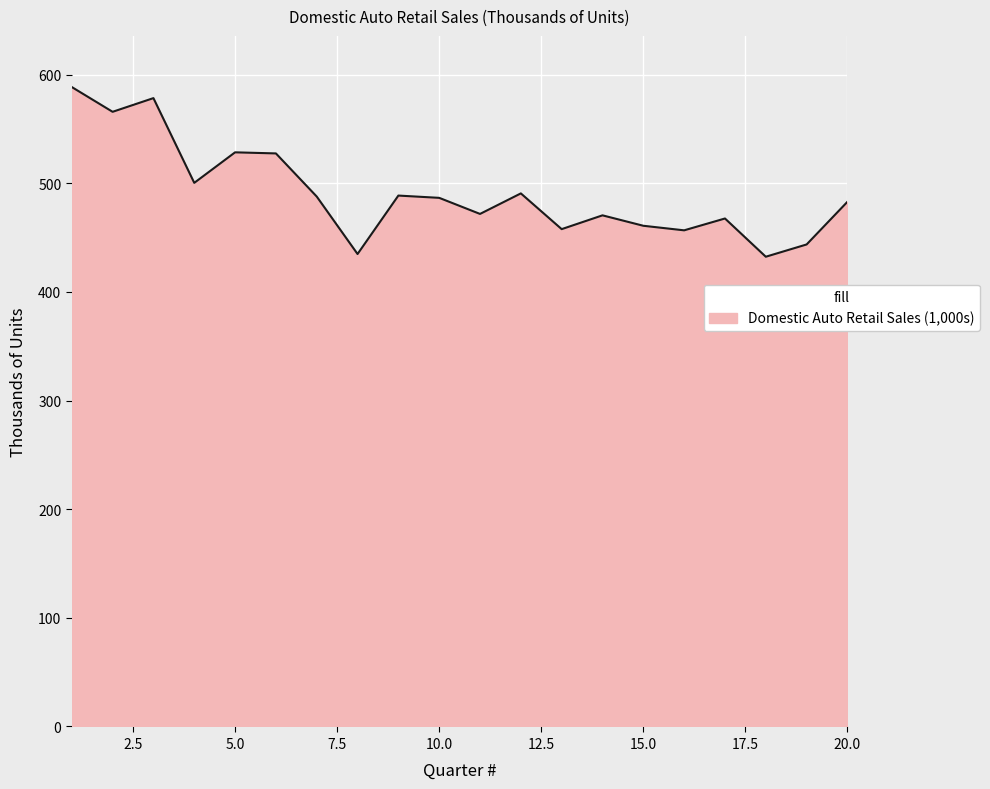

What is the difference between the maximum and minimum values?

156.2